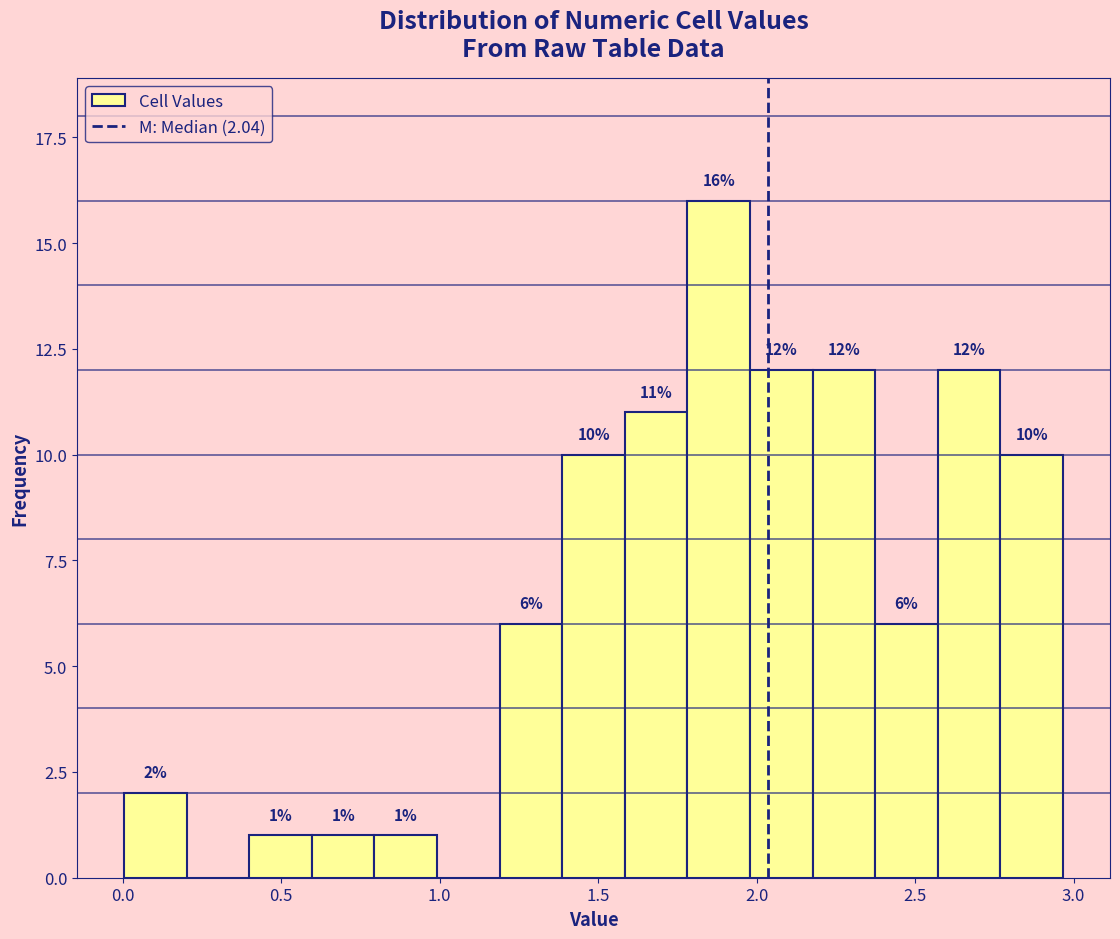

Read against the x-axis, roughly where is the centre of the tallest bar?

1.90